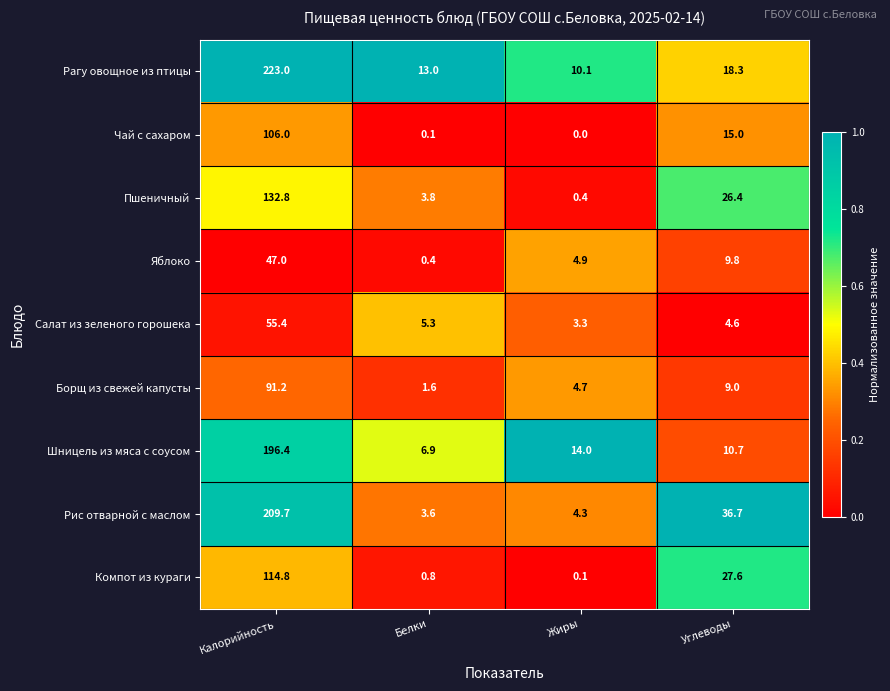

Which series has the largest total across all categories?

Рагу овощное из птицы